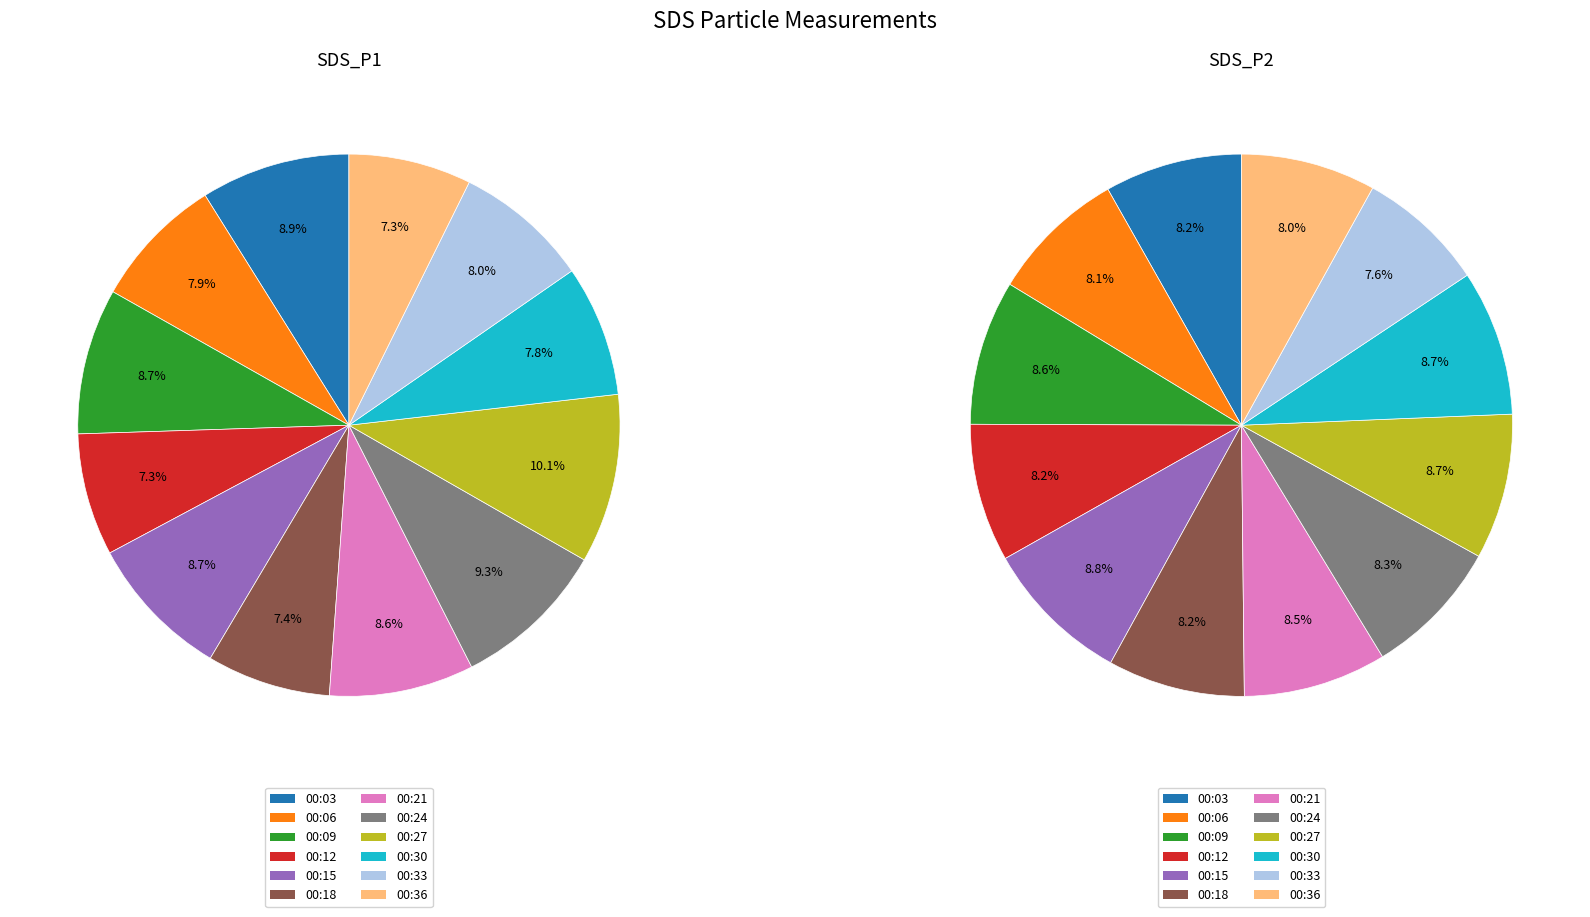

Count the number of slices in the pie.

12